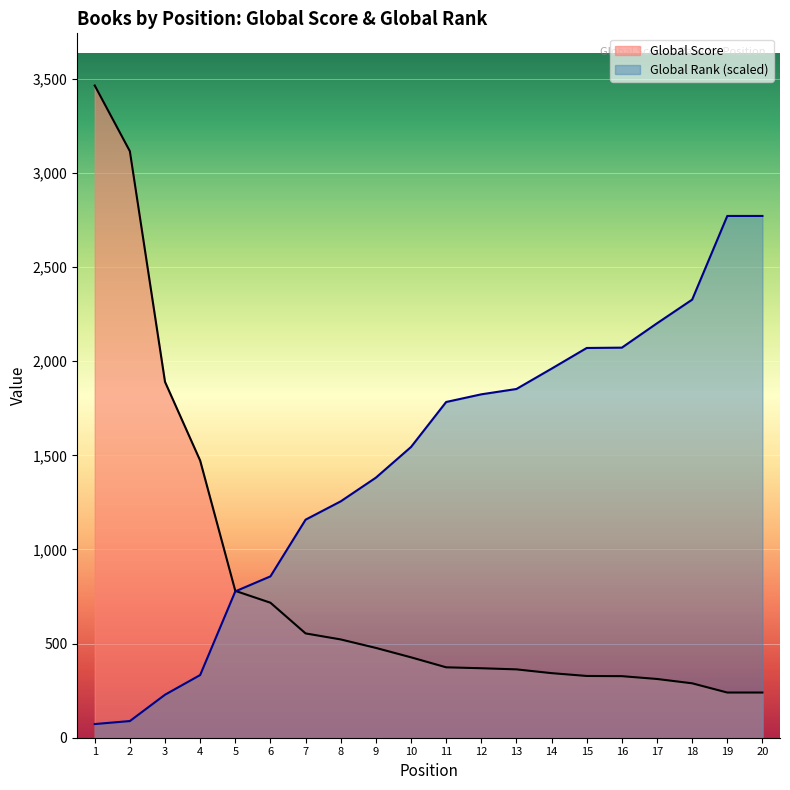

Reading left to right, transcribe all the data shown in this chart.

Global Score: 1=3464.0	2=3115.0	3=1890.0	4=1472.0	5=780.0	6=717.0	7=554.0	8=522.0	9=477.0	10=427.0	11=374.0	12=369.0	13=363.0	14=343.0	15=328.0	16=327.0	17=312.0	18=289.0	19=240.0	20=240.0
Global Rank: 1=72.6	2=88.5	3=228.4	4=332.9	5=777.4	6=857.0	7=1158.1	8=1255.5	9=1381.2	10=1544.1	11=1783.1	12=1823.9	13=1852.2	14=1960.2	15=2070.0	16=2071.8	17=2201.0	18=2326.7	19=2771.2	20=2771.2